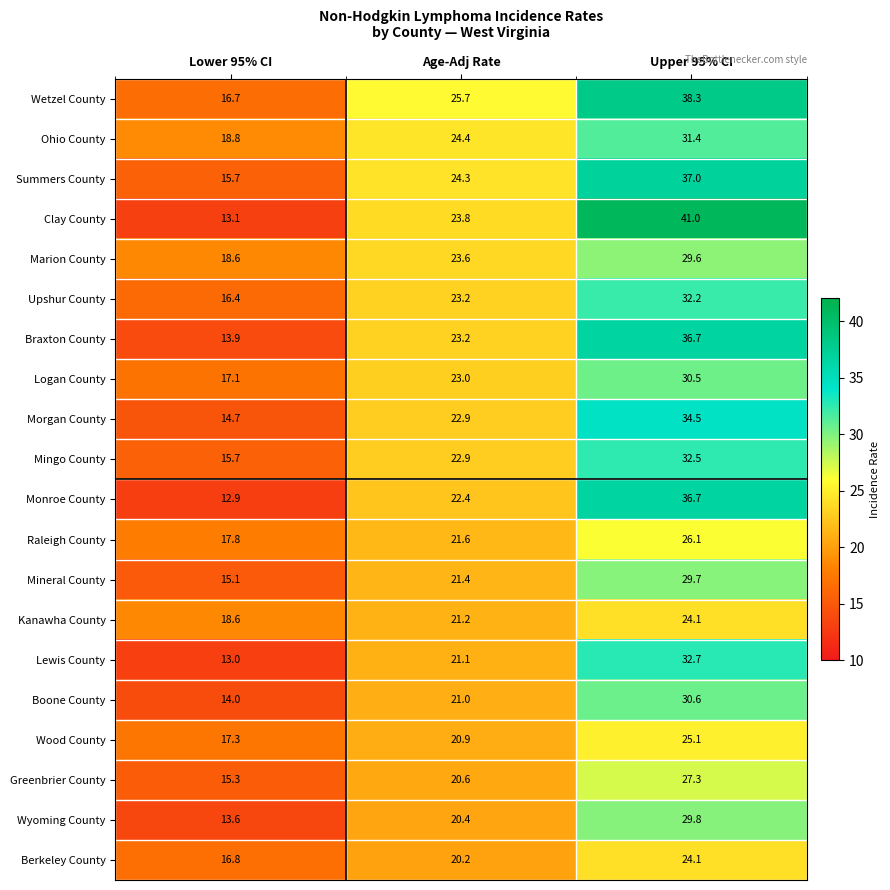

True or false: Marion County has a value of 29.6 at Upper 95% CI.

True